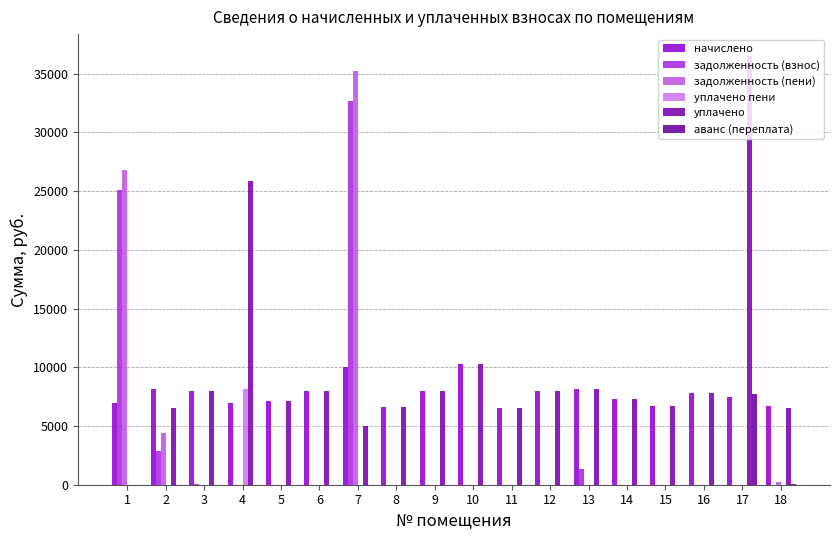

Reading left to right, transcribe all the data shown in this chart.

начислено: 6955.2	8164.1	7948.8	6955.2	7170.5	7948.8	10035.4	6640.6	7998.5	10316.9	6541.2	7998.5	8164.1	7319.5	6690.2	7799.8	7468.6	6690.2
задолженность (взнос): 25059.0	2858.5	37.6	0.0	0.0	0.0	32700.0	0.0	0.0	0.0	0.0	0.0	1360.7	0.0	0.0	0.0	0.0	0.0
задолженность (пени): 26797.8	4399.5	0.0	0.0	0.0	0.0	35208.9	0.0	0.0	0.0	0.0	0.0	0.0	0.0	0.0	0.0	0.0	192.5
уплачено пени: 0.0	0.0	0.0	8143.6	0.0	0.0	0.0	0.0	0.0	0.0	0.0	0.0	12.9	0.0	0.0	0.0	0.0	0.0
уплачено: 0.0	6491.0	7948.8	25900.8	7170.5	7949.4	5000.0	6640.6	8003.4	10316.9	6541.2	7998.5	8164.1	7316.6	6690.2	7799.8	36543.1	6530.6
аванс (переплата): 0.0	0.0	0.0	0.0	0.0	0.0	0.0	0.0	0.0	0.0	0.0	0.0	0.0	0.0	0.0	0.0	7686.8	22.4